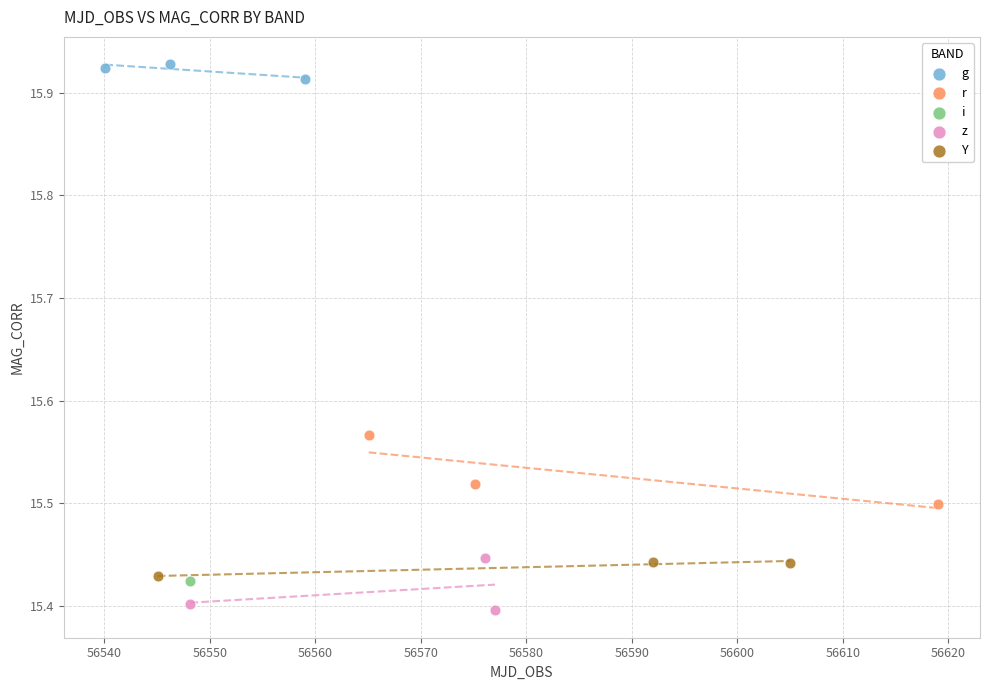

What are all the series names shown in the legend?

g, r, i, z, Y